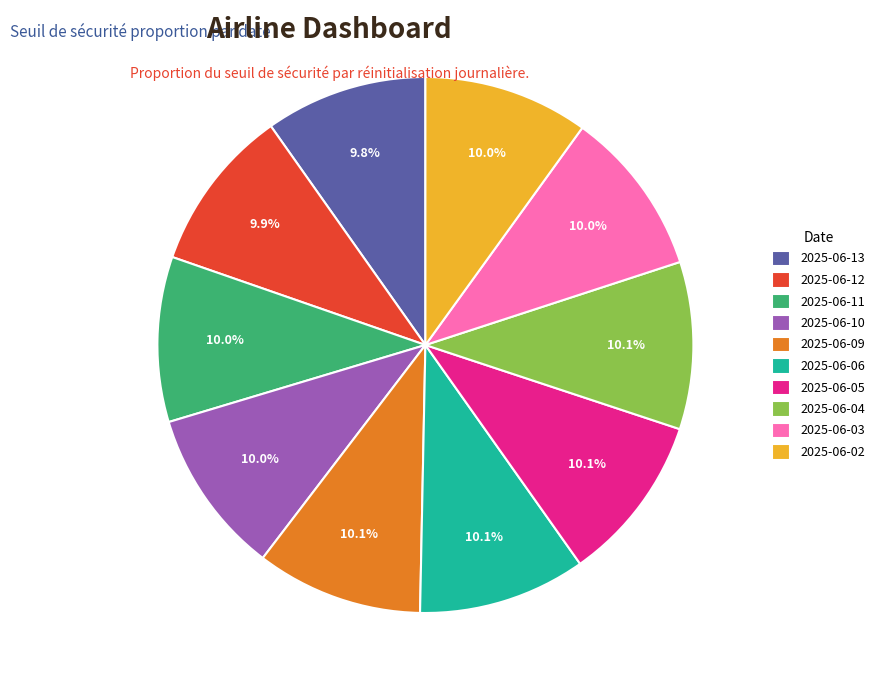

To the nearest percent, what is the average slice percentage?

10%